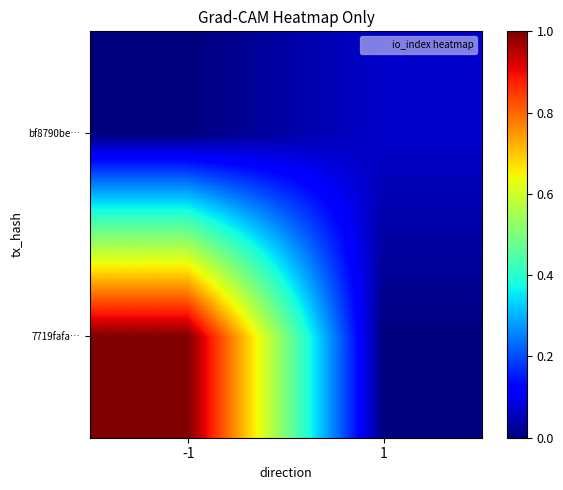

Reading left to right, list all the values displayed in this chart.

7719fafa…: -1=1.0	1=0.0
bf8790be…: -1=0.0	1=0.1